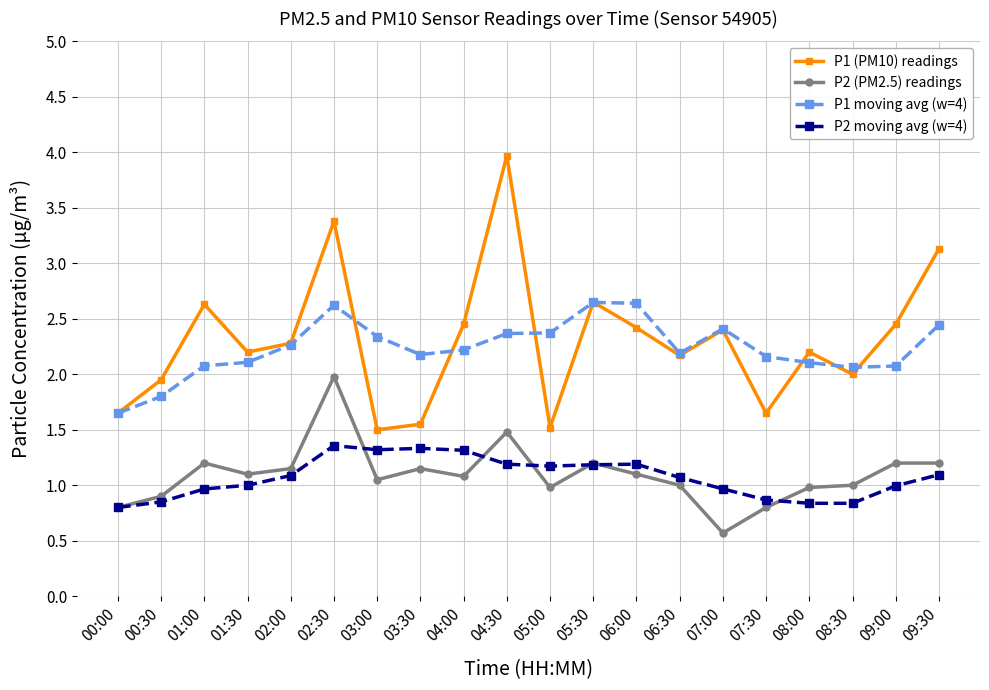

How many values in the P1 moving avg (w=4) series are below 2?

2